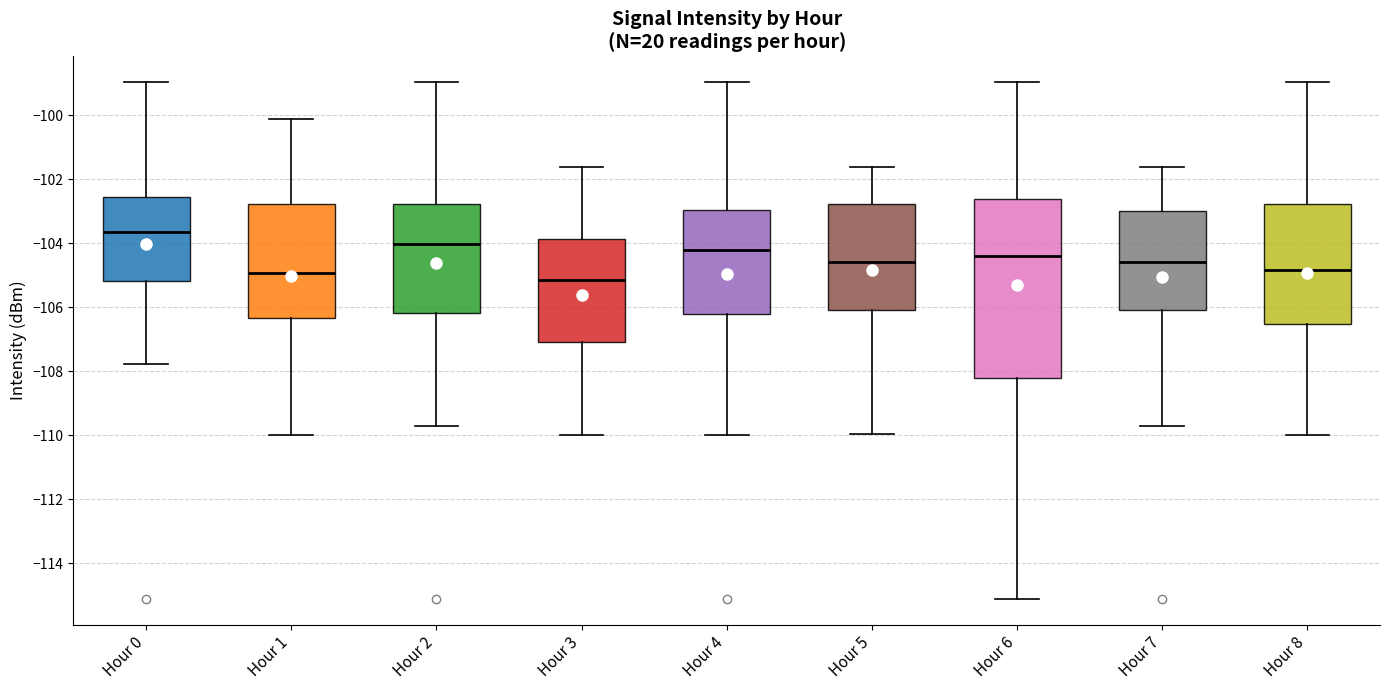

Reading left to right, read every box against the y-axis: the position of its median line, the range the box covers, and the ends of its whiskers. The values are not printed on the chart, so give them approximately, as read against the axis.

Hour 0: median -103.6, box -105.2 to -102.6, whiskers -107.8 to -99.0
Hour 1: median -105.0, box -106.4 to -102.8, whiskers -110.0 to -100.2
Hour 2: median -104.0, box -106.2 to -102.8, whiskers -109.8 to -99.0
Hour 3: median -105.2, box -107.0 to -103.8, whiskers -110.0 to -101.6
Hour 4: median -104.2, box -106.2 to -103.0, whiskers -110.0 to -99.0
Hour 5: median -104.6, box -106.0 to -102.8, whiskers -110.0 to -101.6
Hour 6: median -104.4, box -108.2 to -102.6, whiskers -115.2 to -99.0
Hour 7: median -104.6, box -106.0 to -103.0, whiskers -109.8 to -101.6
Hour 8: median -104.8, box -106.6 to -102.8, whiskers -110.0 to -99.0